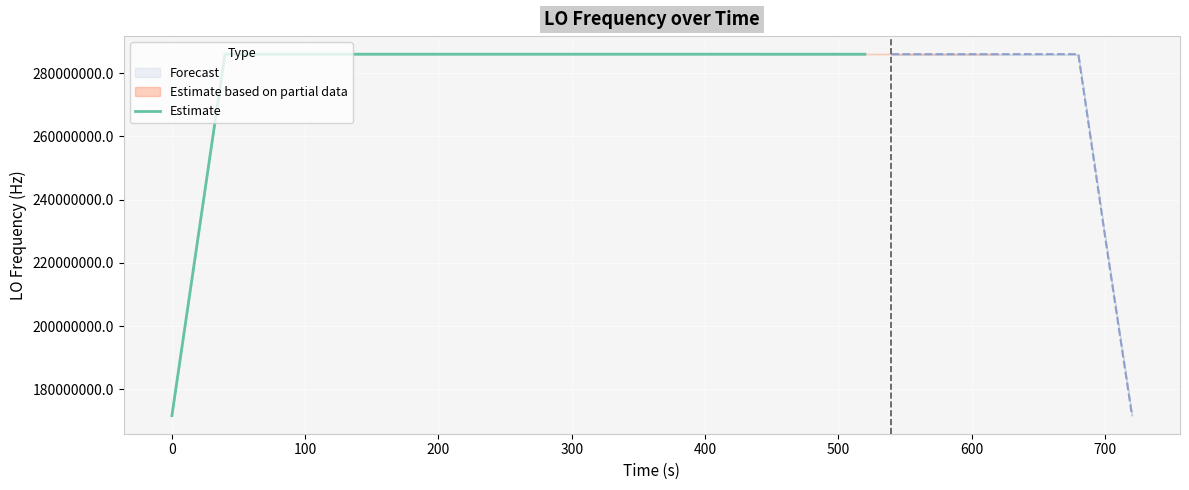

Does the chart display data point markers on the line(s)?

No